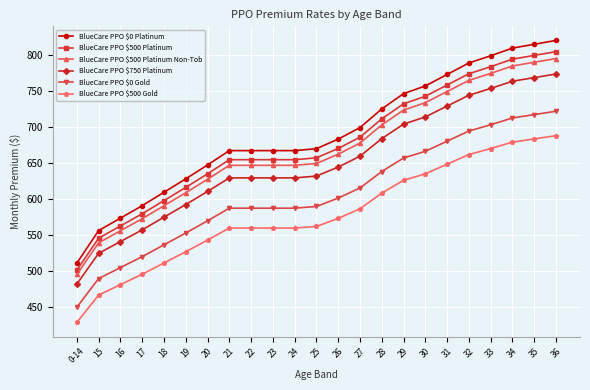

What is the total value across all series at 16?

3216.8